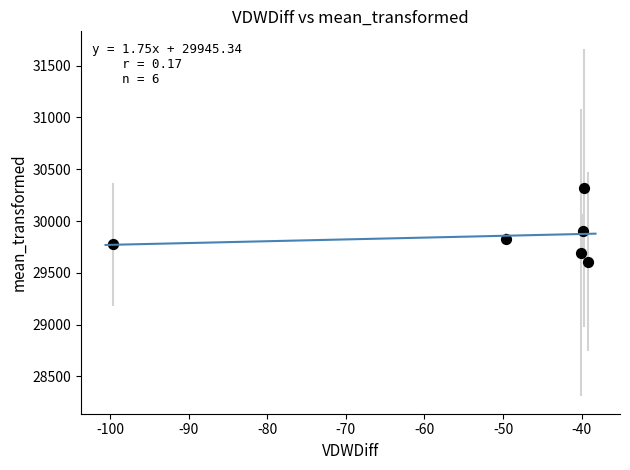

What Y value in the scatter plot is closest to 29963?

29906.1